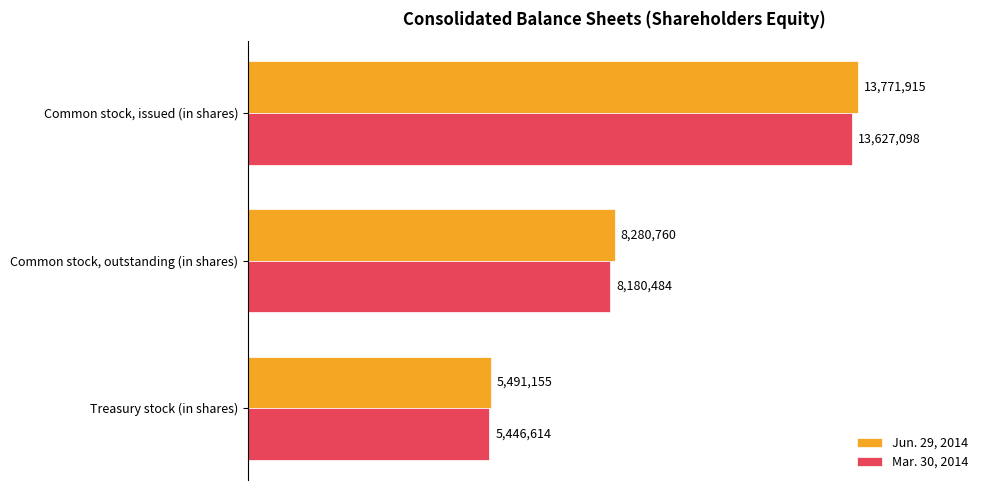

What is the maximum value shown in the chart?

13771915